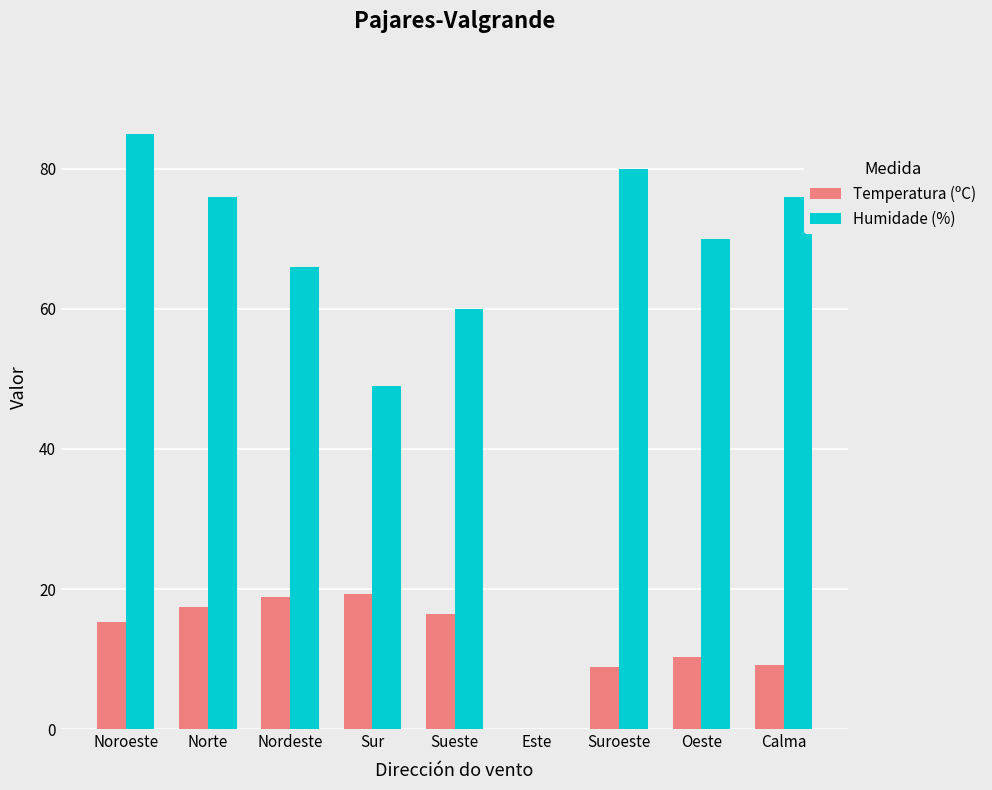

At which category is the sum across all series the highest?

Noroeste